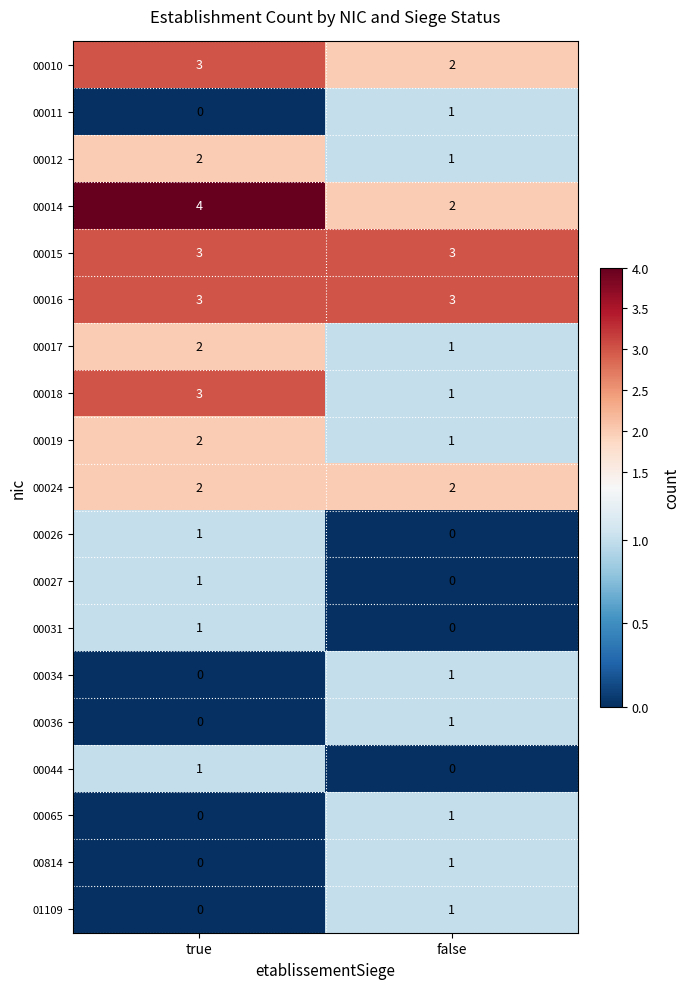

How many series are shown in this chart?

19